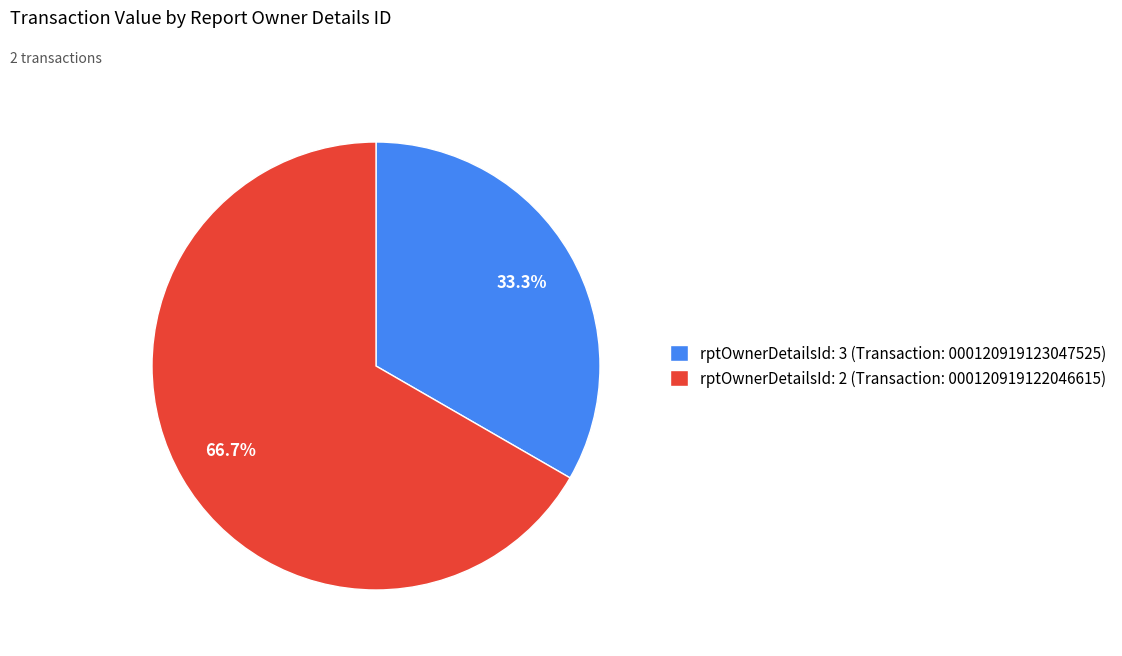

Which has a higher value, rptOwnerDetailsId: 3 (Transaction: 000120919123047525) or rptOwnerDetailsId: 2 (Transaction: 000120919122046615)?

rptOwnerDetailsId: 2 (Transaction: 000120919122046615)